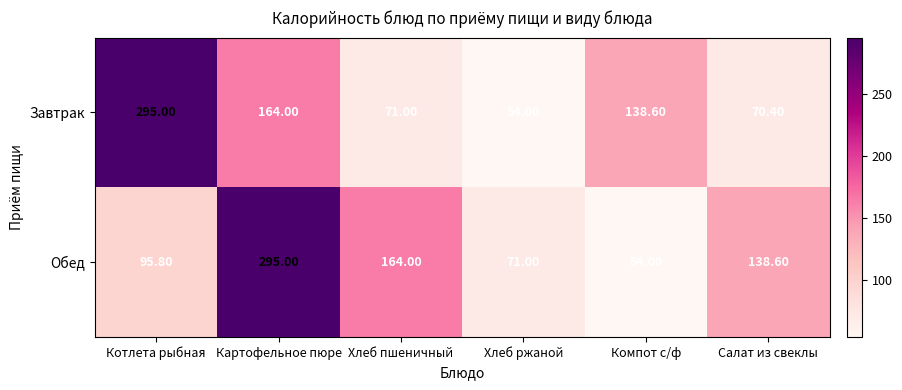

What is the difference between the Завтрак values at Хлеб пшеничный and Салат из свеклы?

0.6